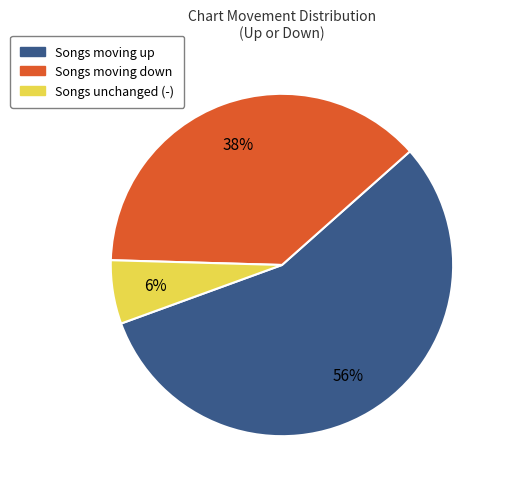

Is there a majority slice in this chart?

Yes